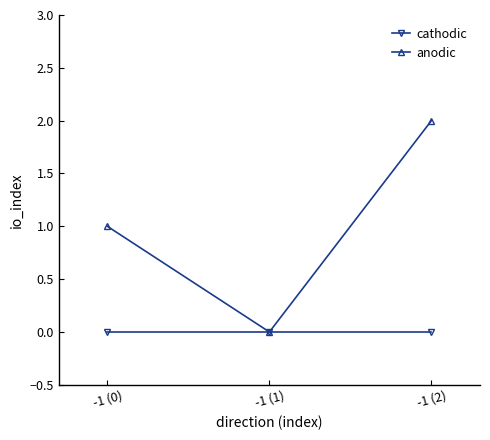

Which series has the widest spread of values?

anodic